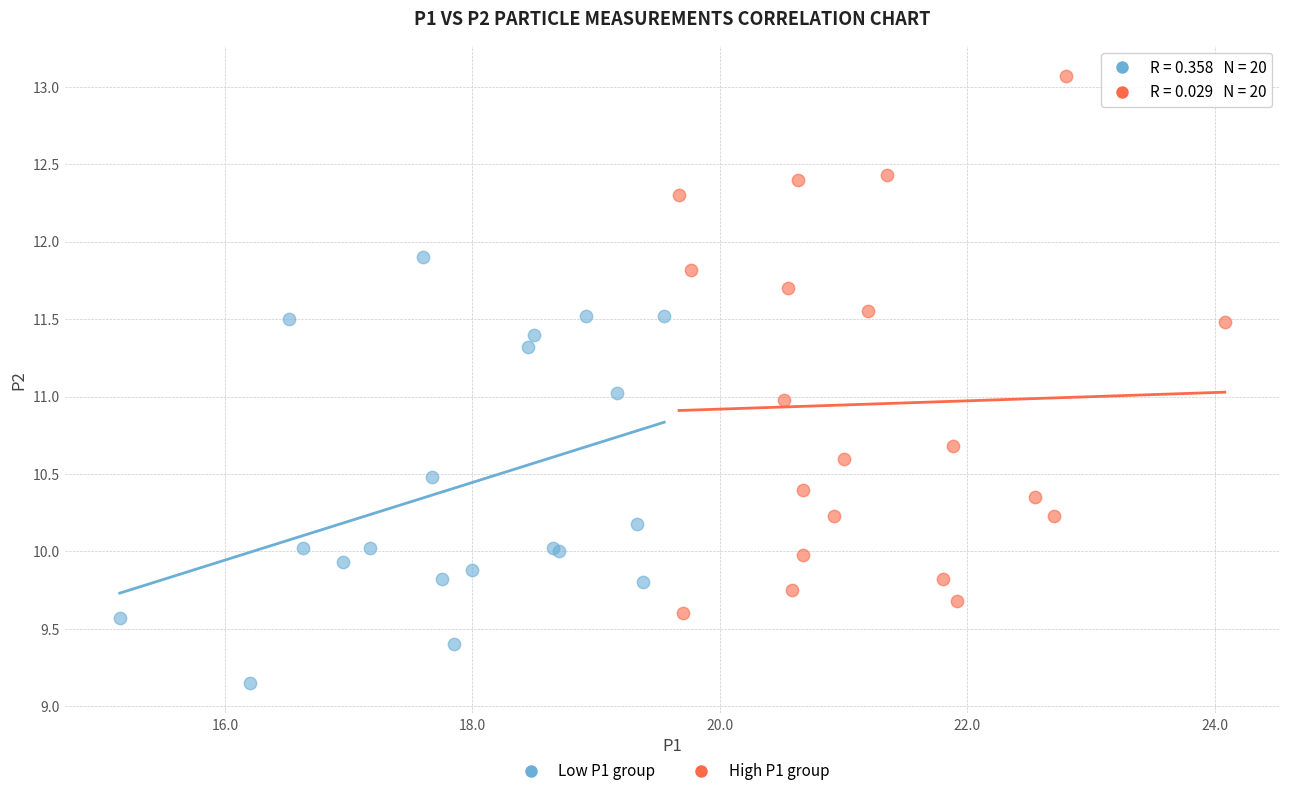

Which series contains the highest Y value?

High P1 group